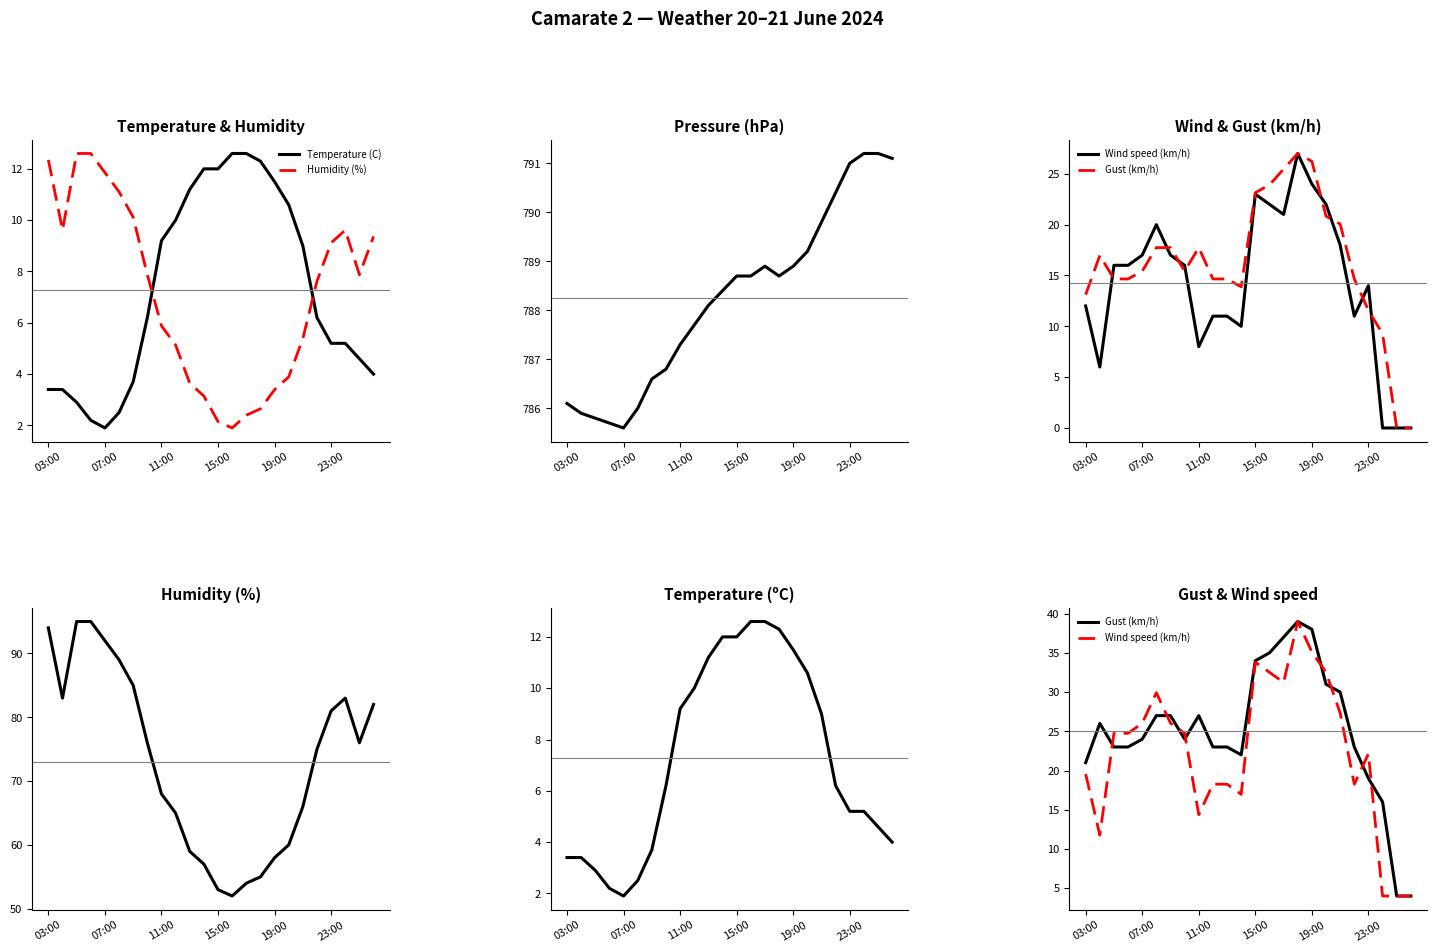

What is the maximum value for Pressure (hPa)?

791.2